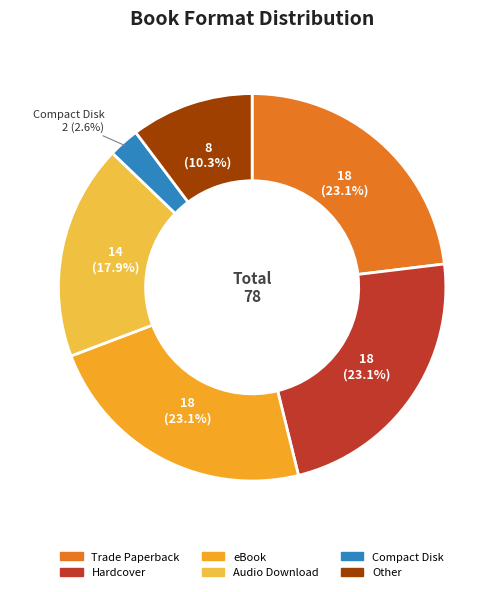

How many segments does this pie chart have?

6